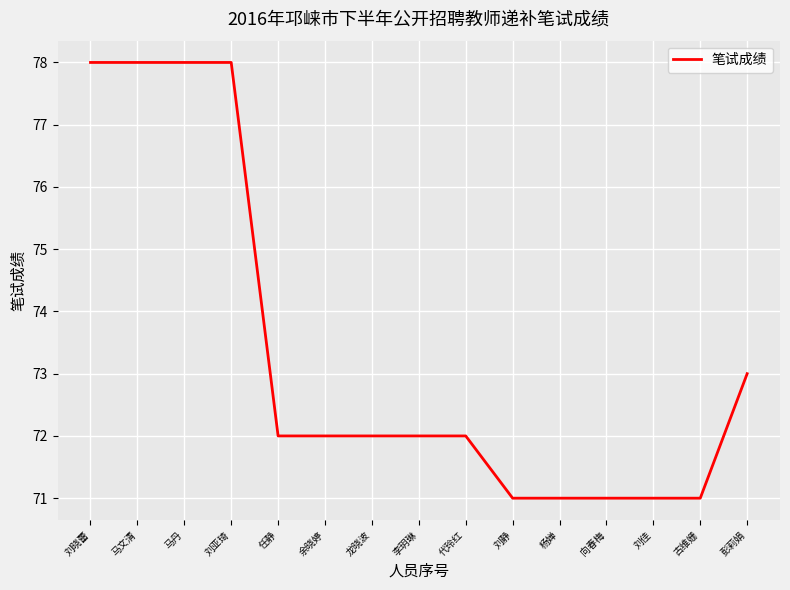

True or false: the data shows 71 at 杨婵.

True